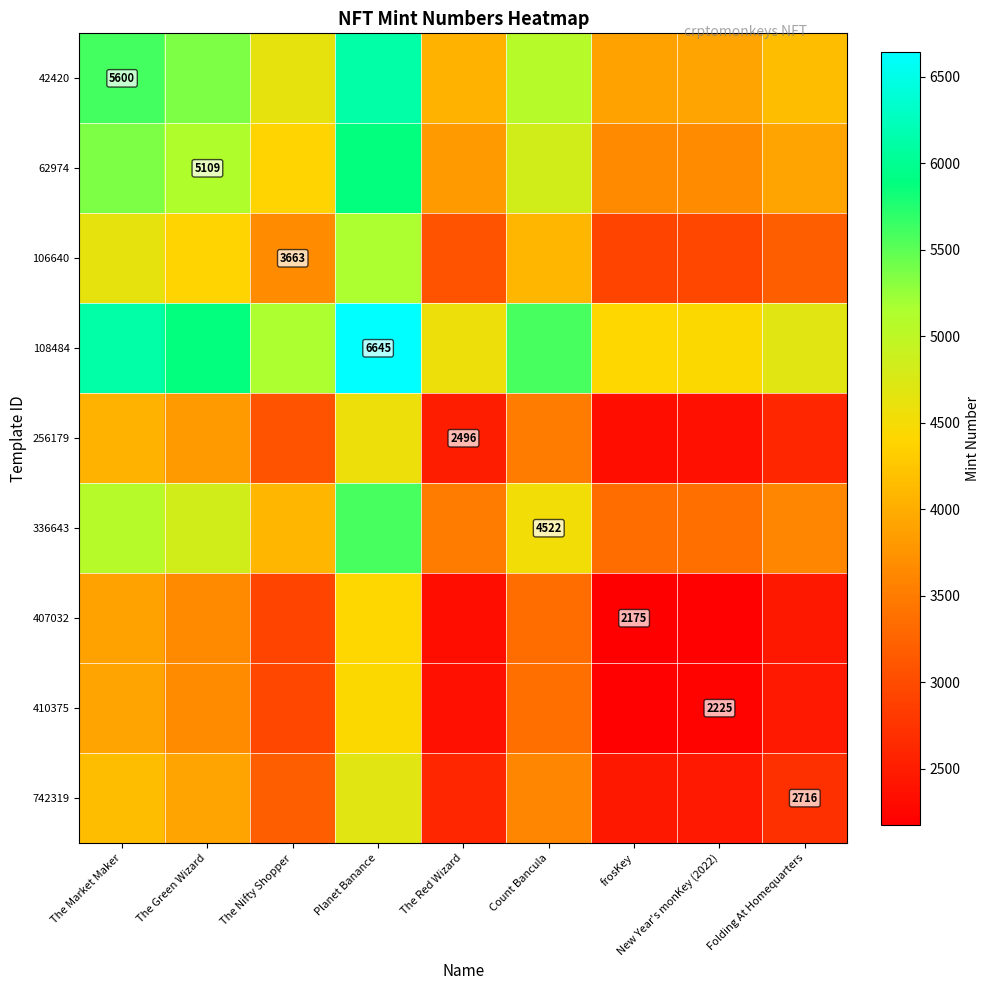

Rank the categories by 407032 value from highest to lowest.

Planet Banance, The Market Maker, The Green Wizard, Count Bancula, The Nifty Shopper, Folding At Homequarters, The Red Wizard, New Year's monKey (2022), frosKey